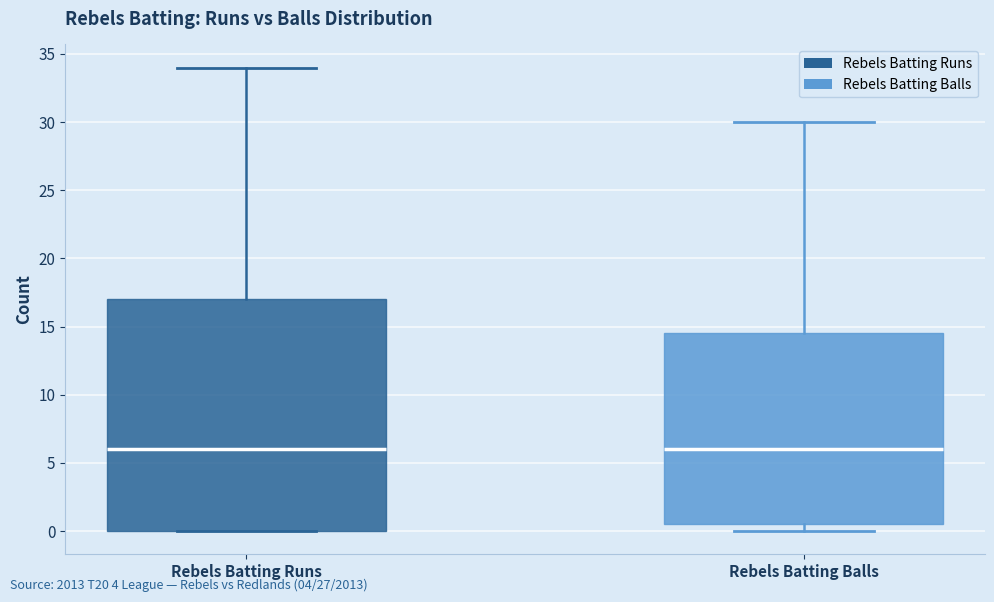

Comparing the boxes themselves (not the whiskers), which one is the tallest?

Rebels Batting Runs